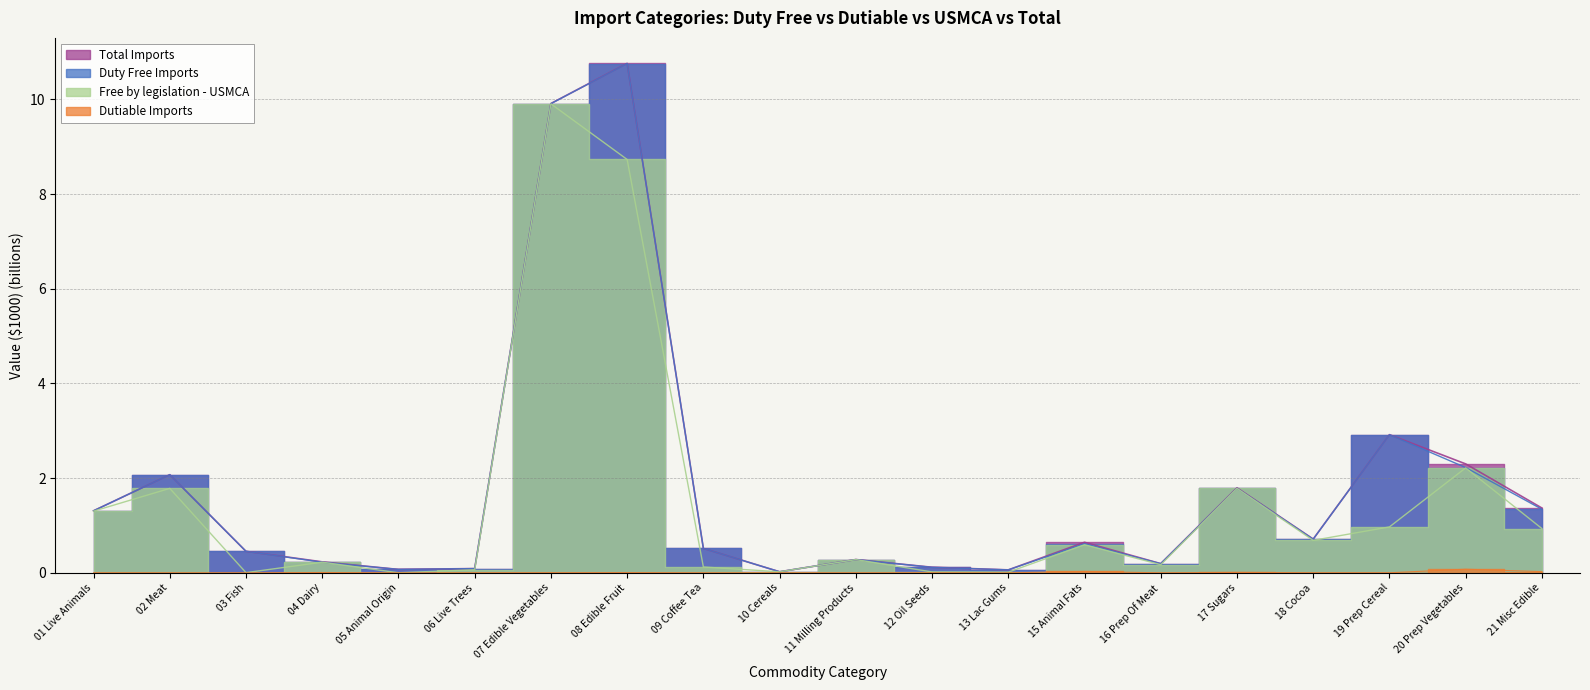

The value of Free by legislation - USMCA at 20 Prep Vegetables is 2.2. True or false?

True